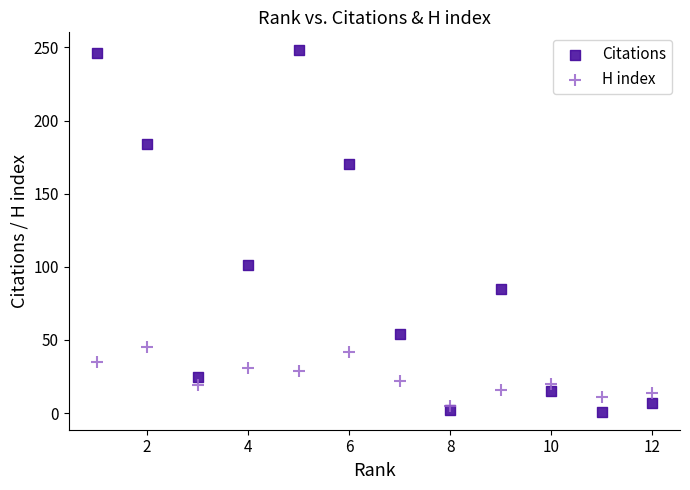

Which series has the widest spread of Y values?

Citations